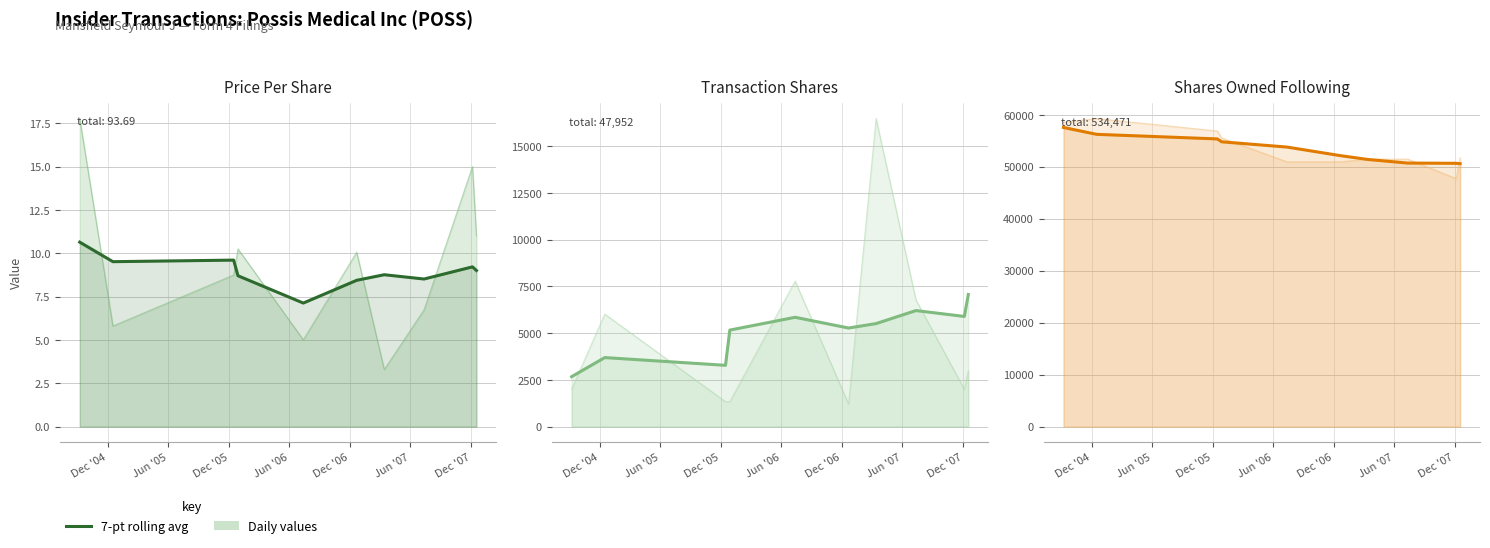

What is the average value?

53321.1